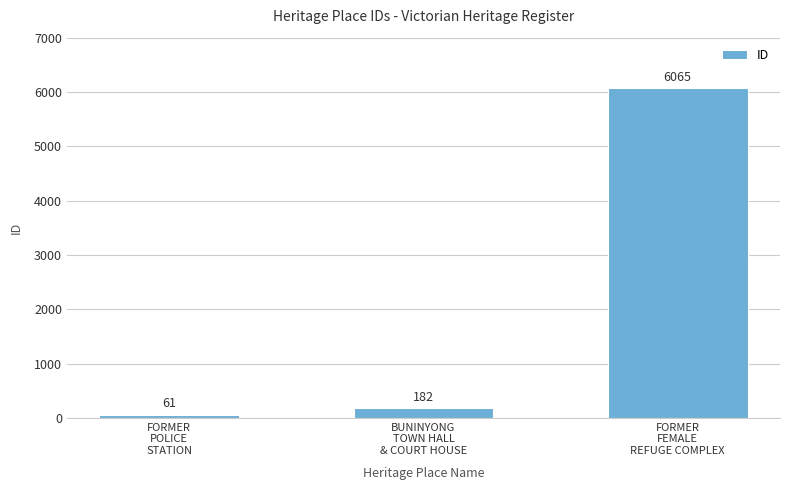

Are the bars horizontal?

No